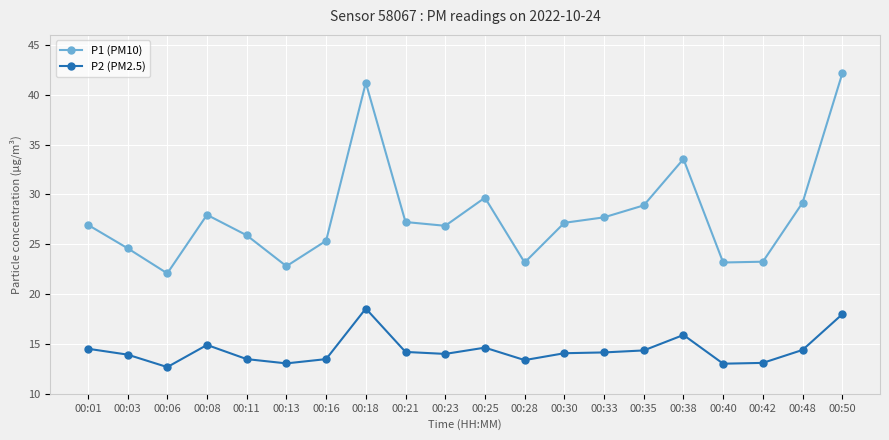

True or false: P1 (PM10) has a value of 33.3 at 00:06.

False